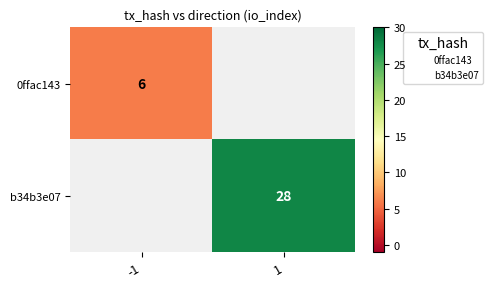

How many values in b34b3e07 are above zero?

1